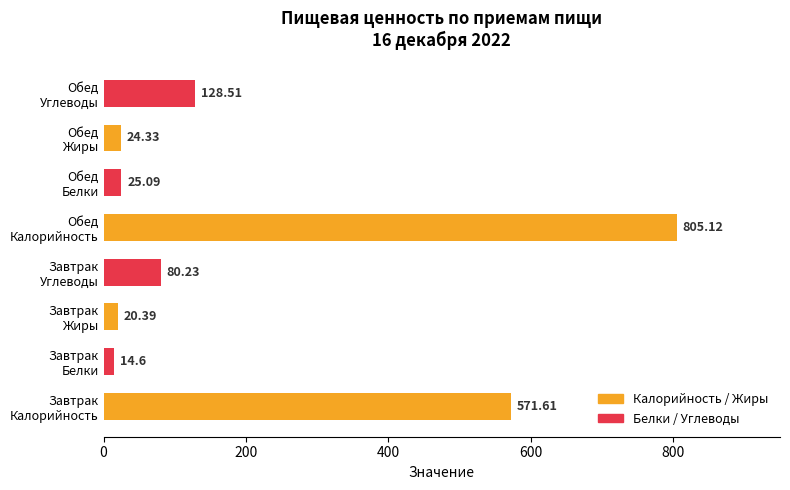

What is the sum of all values?

1669.9